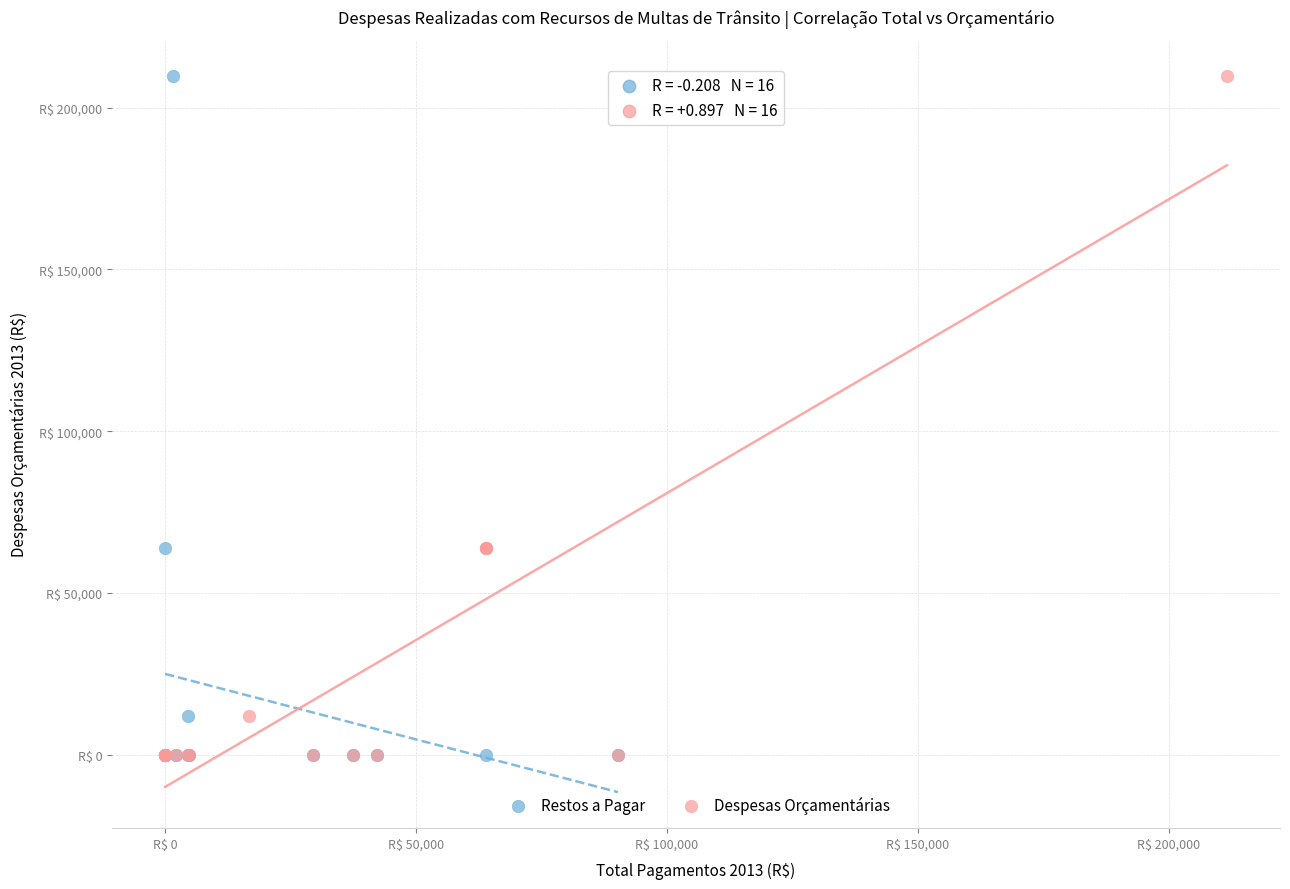

What are all the series names shown in the legend?

Restos a Pagar, Despesas Orçamentárias